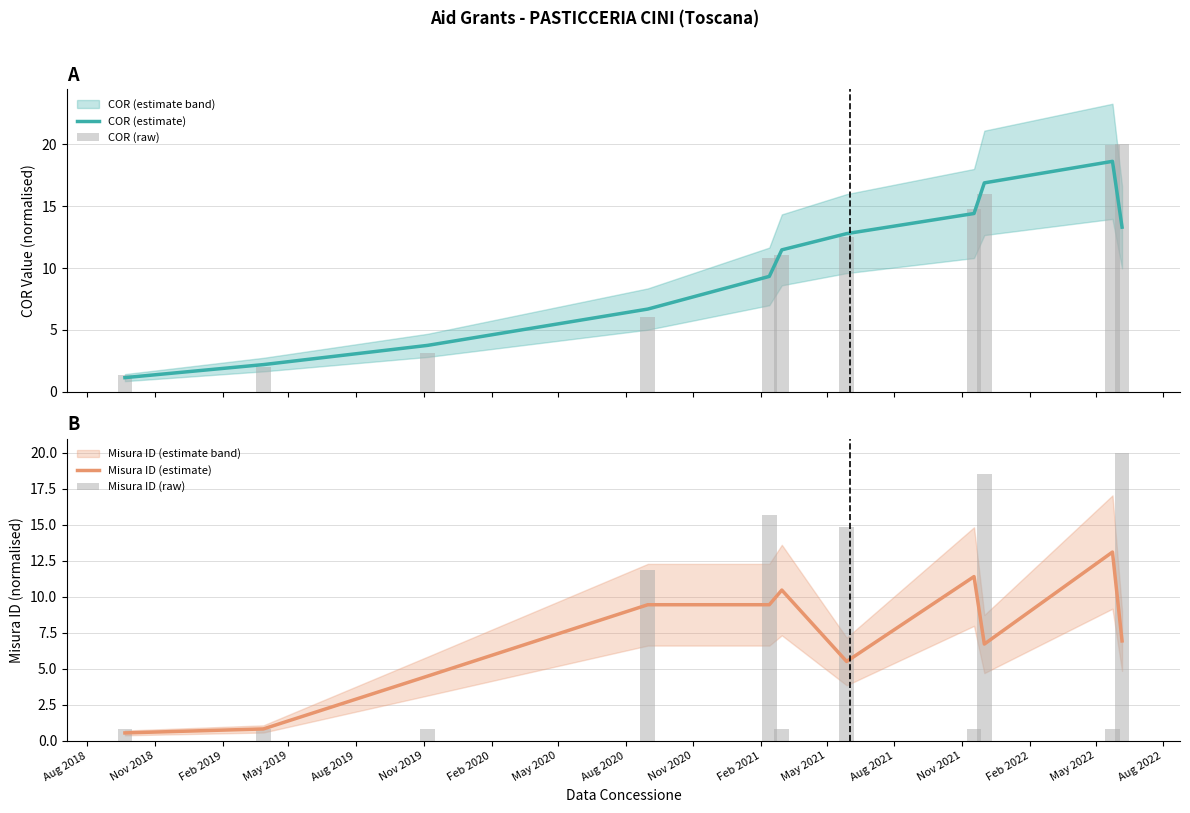

What is the difference between the maximum and minimum values in the Misura ID (estimate) series?

12.6